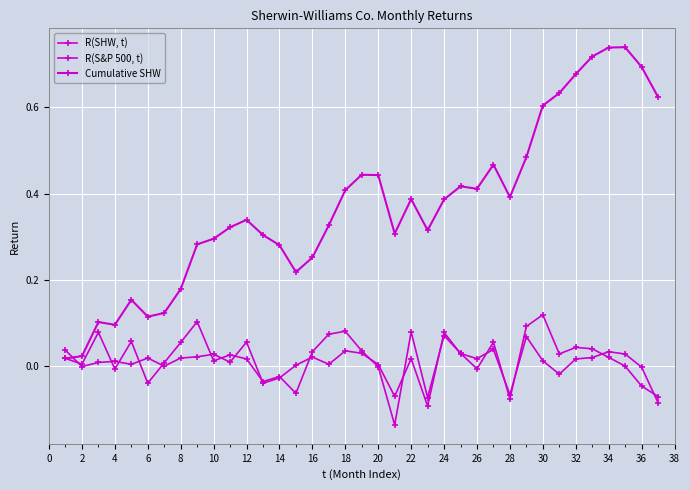

True or false: Cumulative SHW has more than 2 interior local peaks.

True